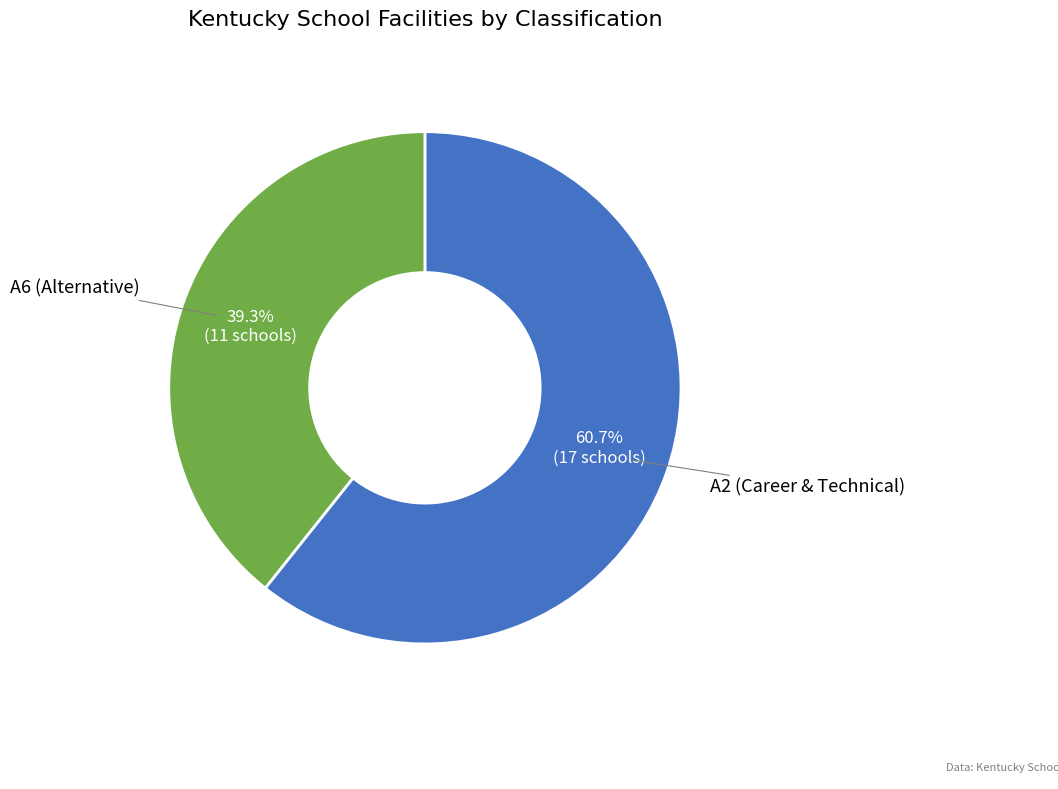

Is there a majority slice in this chart?

Yes